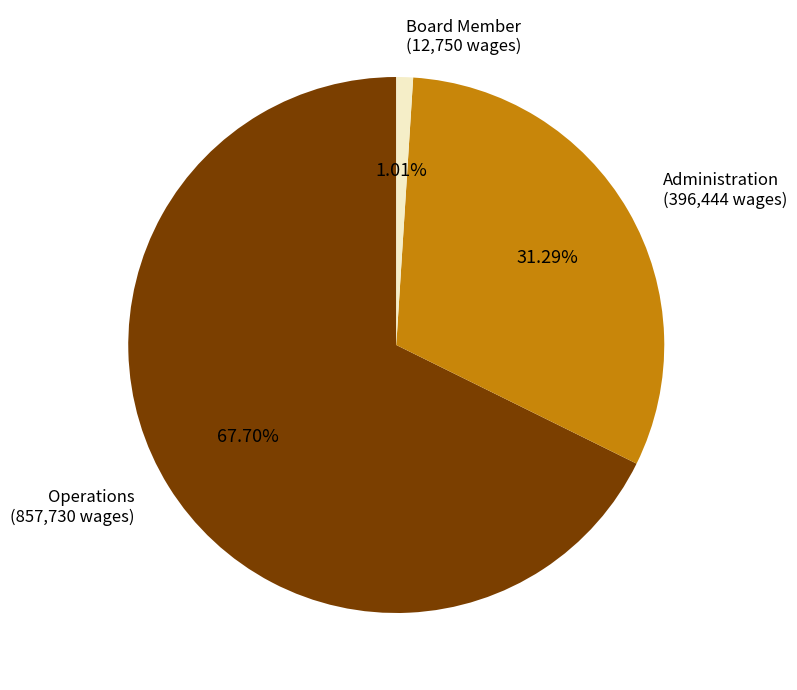

True or false: Operations accounts for 61% of the total.

False